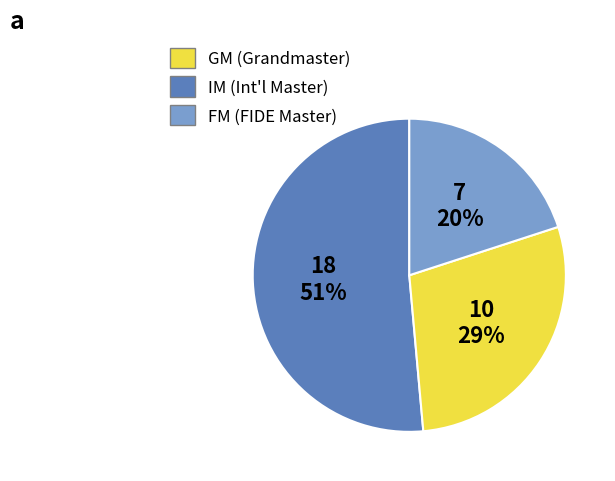

What is the ratio of the value at IM to the value at GM?

0.6